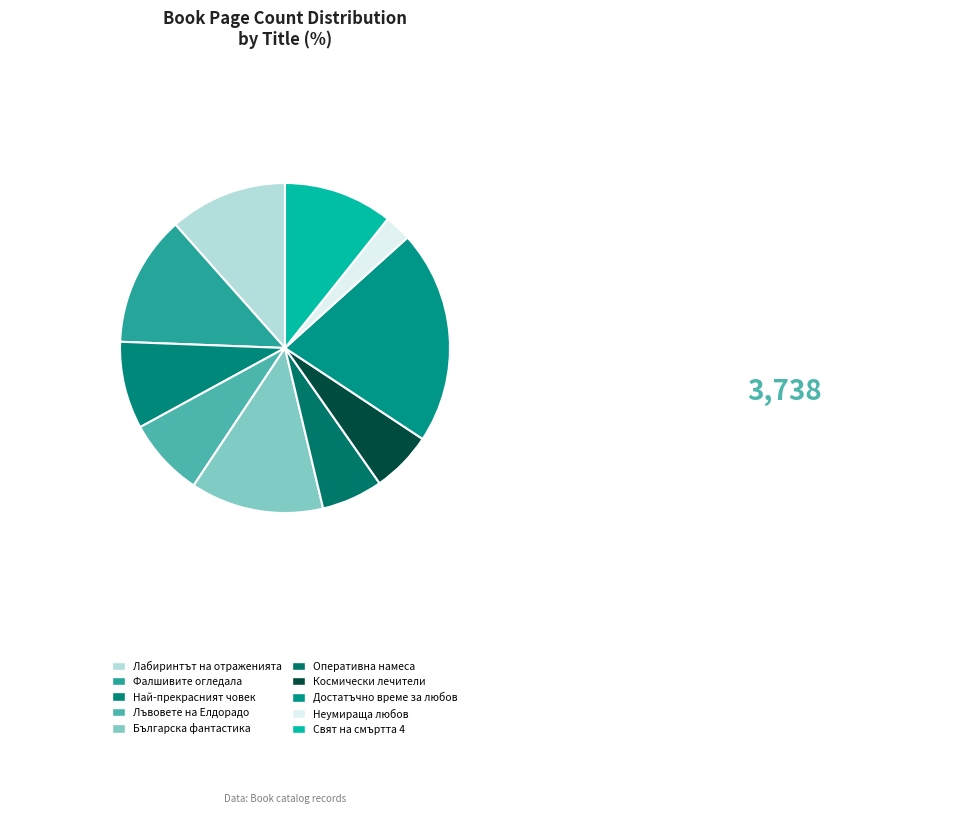

To the nearest percent, what is the combined percentage of Българска фантастика and Космически лечители?

19%